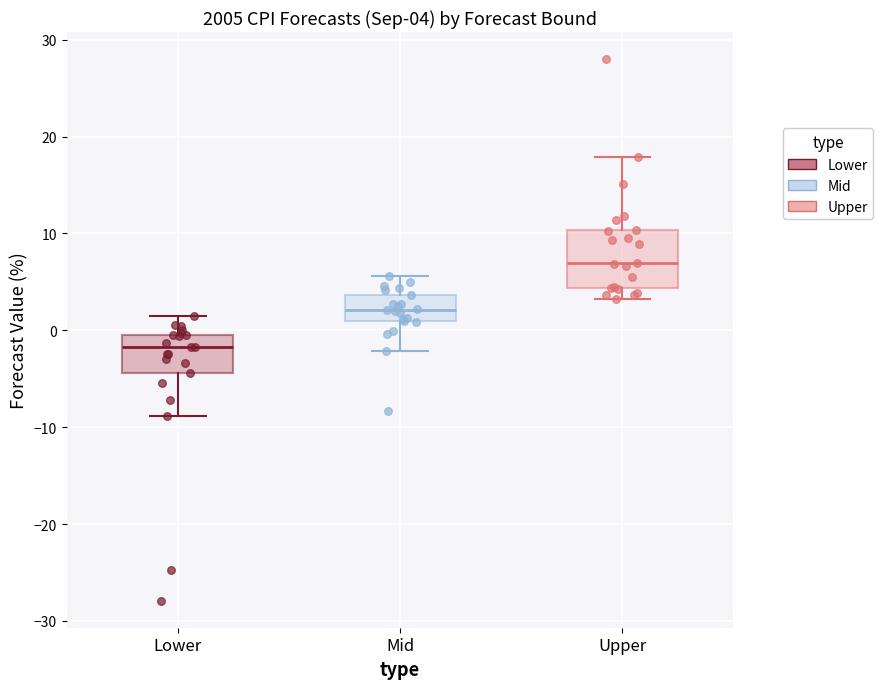

Which box is the tallest, from its lower edge to its upper edge?

Upper